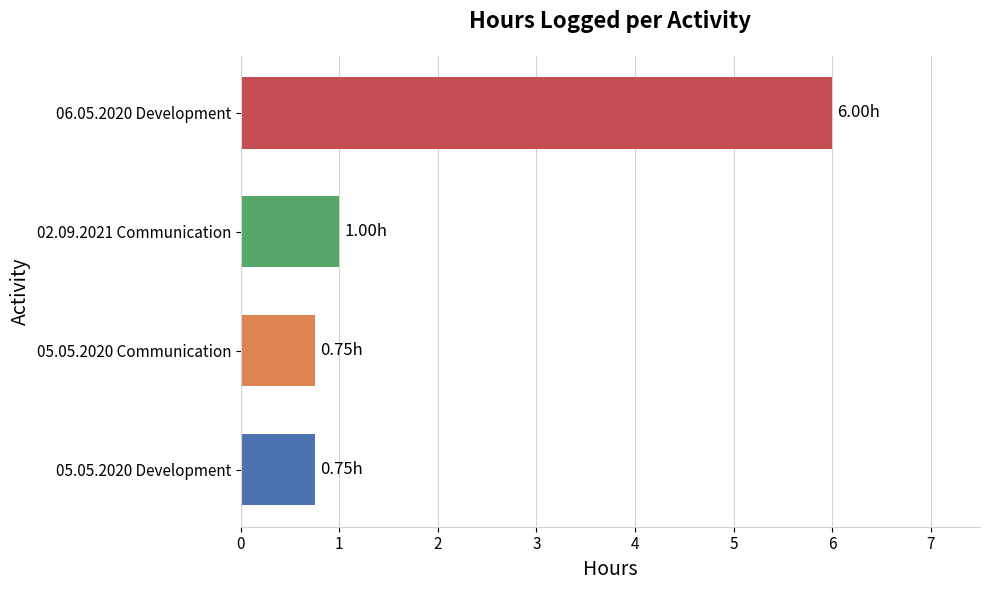

What is the sum of all values?

8.5